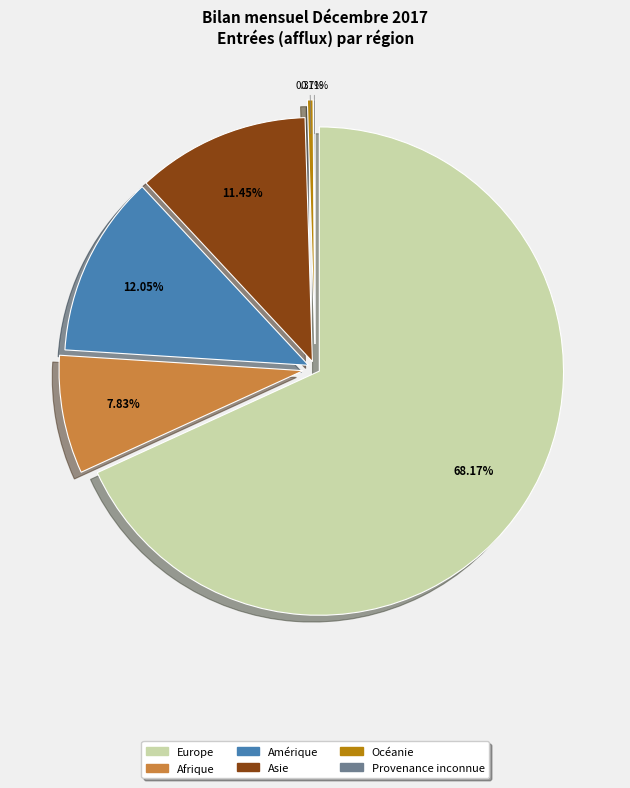

What portion of the pie excludes Océanie?

99.8%